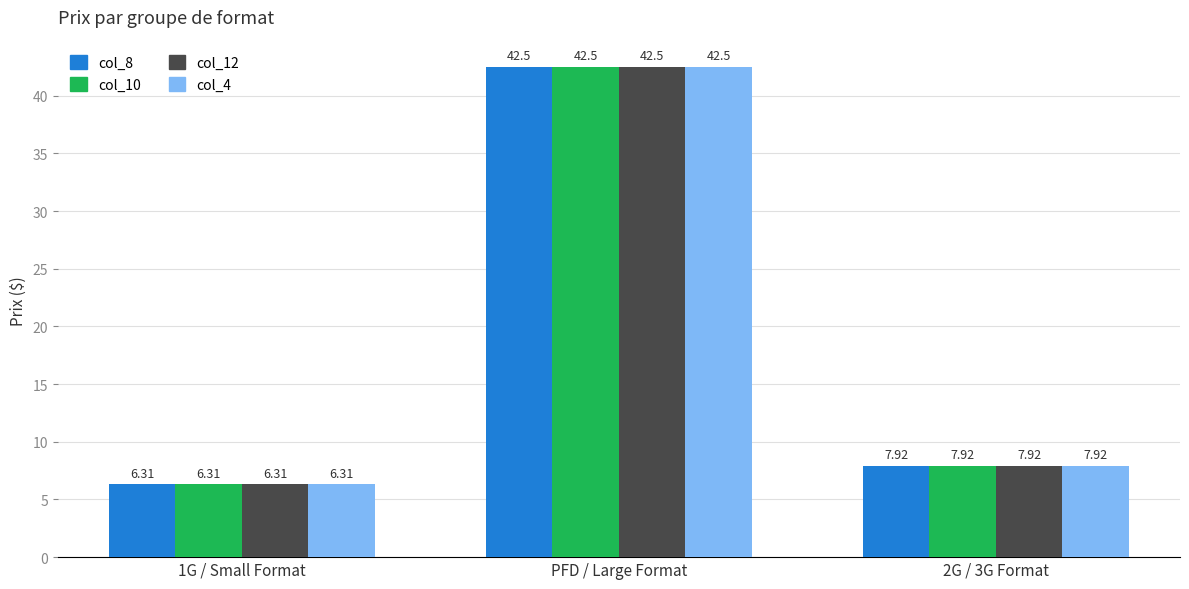

Which category has the lowest value across all series?

1G / Small Format